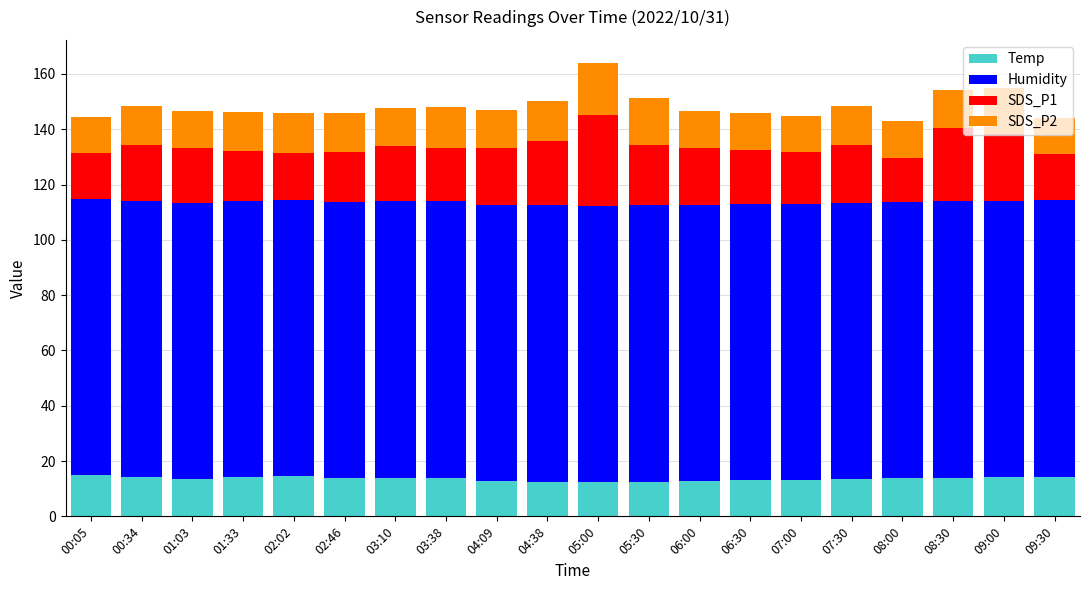

Does the chart contain any negative values?

No